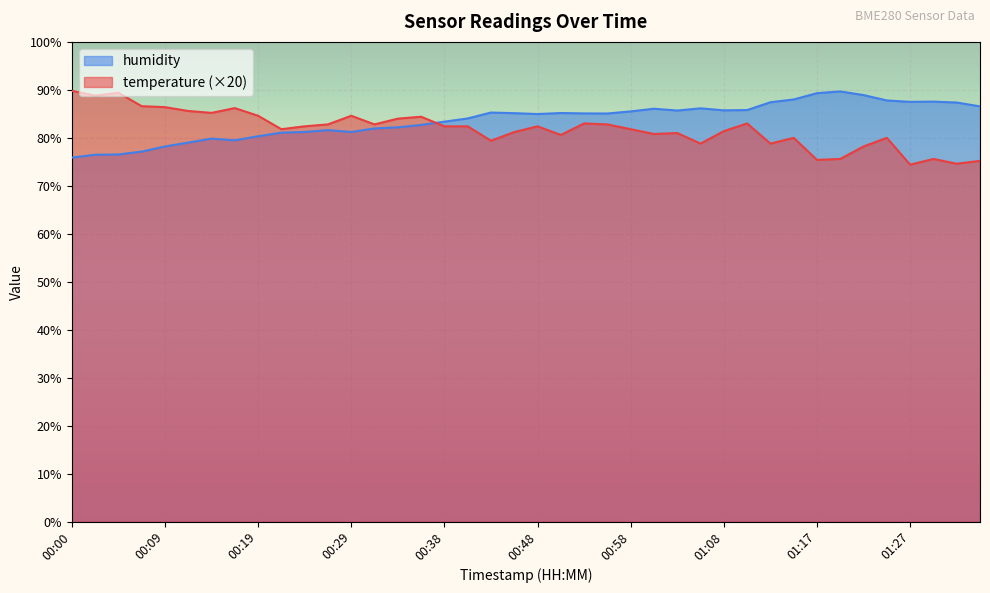

In temperature, how many points are lower than both neighbors (excluding endpoints)?

12